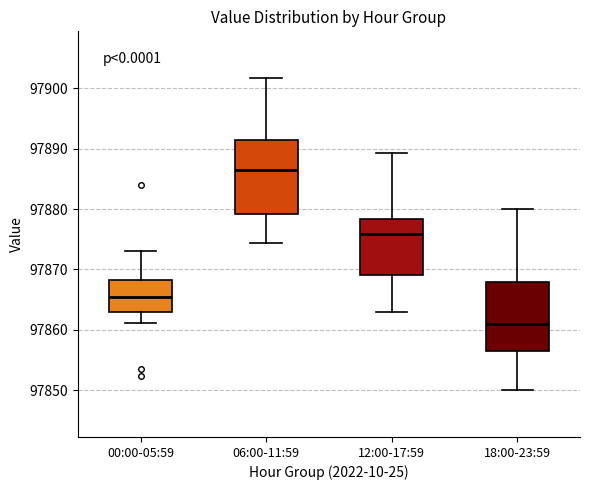

Reading left to right, read every box against the y-axis: the position of its median line, the range the box covers, and the ends of its whiskers. The values are not printed on the chart, so give them approximately, as read against the axis.

00:00-05:59: median 97865, box 97863 to 97868, whiskers 97861 to 97873
06:00-11:59: median 97886, box 97879 to 97891, whiskers 97874 to 97902
12:00-17:59: median 97876, box 97869 to 97878, whiskers 97863 to 97889
18:00-23:59: median 97861, box 97857 to 97868, whiskers 97850 to 97880